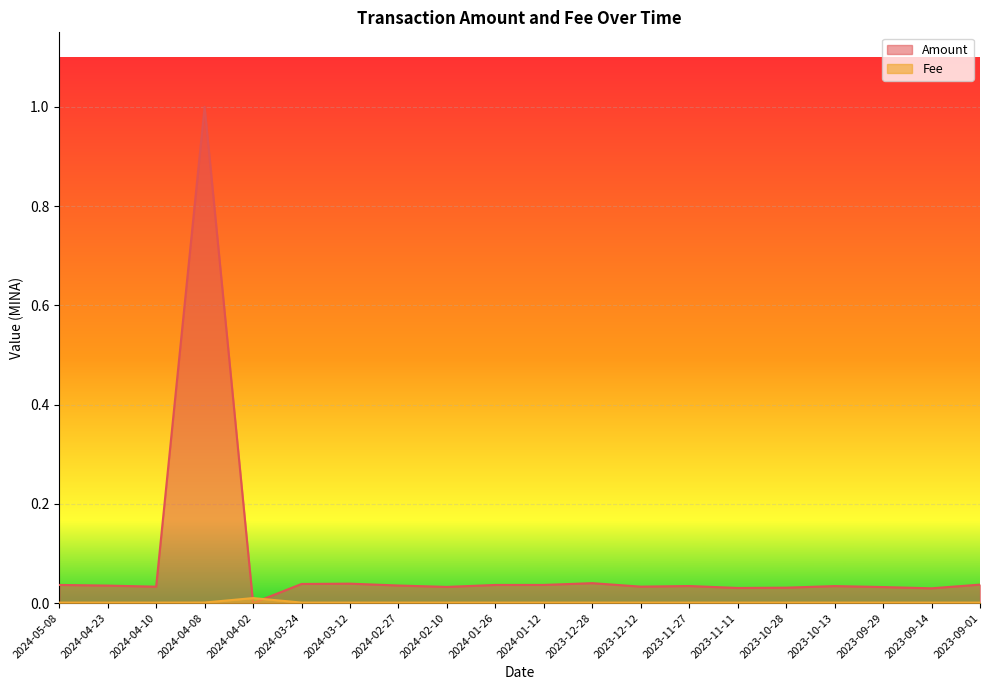

Reading left to right, what are all the values shown in this chart?

Amount: 2024-05-08=0.0	2024-04-23=0.0	2024-04-10=0.0	2024-04-08=1.0	2024-04-02=0.0	2024-03-24=0.0	2024-03-12=0.0	2024-02-27=0.0	2024-02-10=0.0	2024-01-26=0.0	2024-01-12=0.0	2023-12-28=0.0	2023-12-12=0.0	2023-11-27=0.0	2023-11-11=0.0	2023-10-28=0.0	2023-10-13=0.0	2023-09-29=0.0	2023-09-14=0.0	2023-09-01=0.0
Fee: 2024-05-08=0.0	2024-04-23=0.0	2024-04-10=0.0	2024-04-08=0.0	2024-04-02=0.0	2024-03-24=0.0	2024-03-12=0.0	2024-02-27=0.0	2024-02-10=0.0	2024-01-26=0.0	2024-01-12=0.0	2023-12-28=0.0	2023-12-12=0.0	2023-11-27=0.0	2023-11-11=0.0	2023-10-28=0.0	2023-10-13=0.0	2023-09-29=0.0	2023-09-14=0.0	2023-09-01=0.0